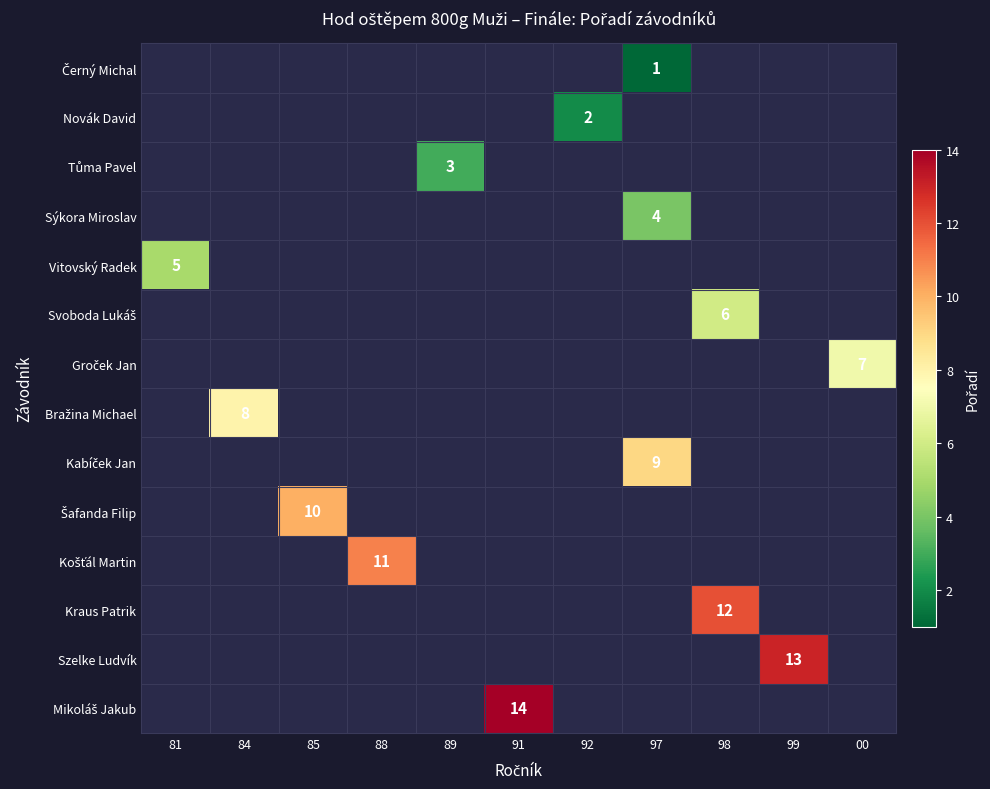

True or false: Sýkora Miroslav has a value of 4 at 97.

True